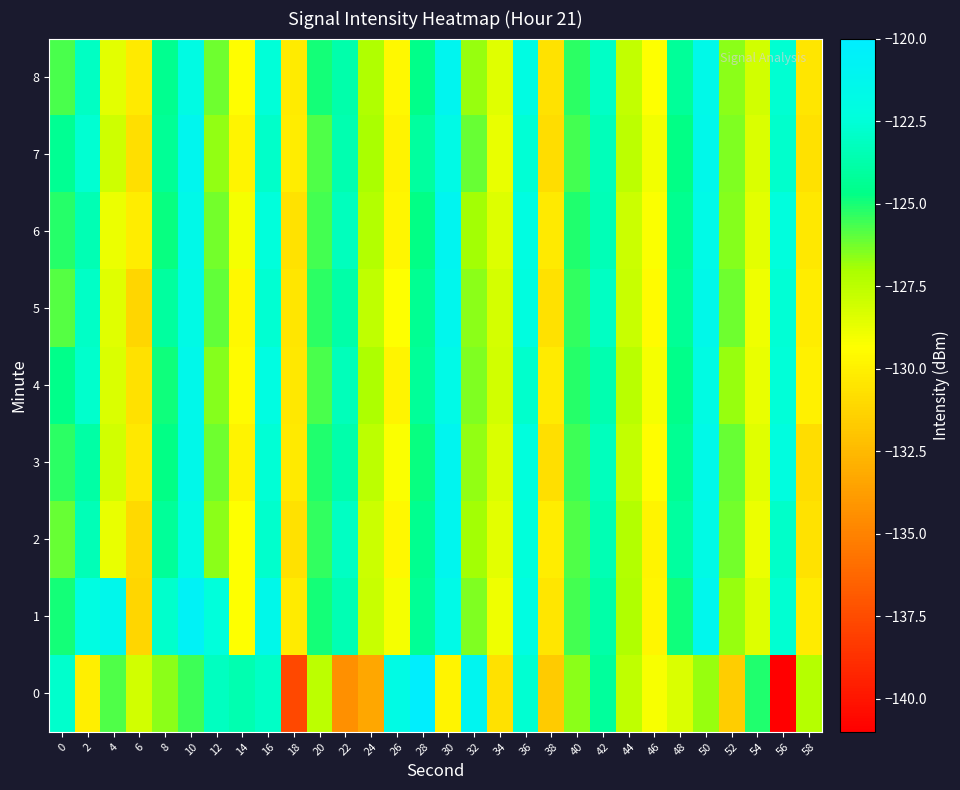

What is the maximum value shown in the chart?

-120.1